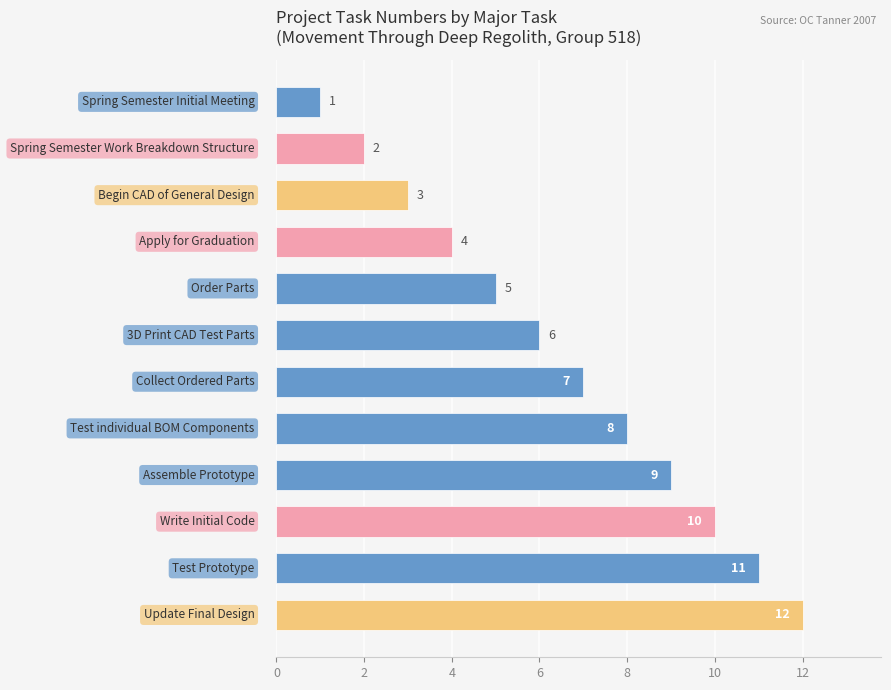

What is the difference between the maximum and second lowest values?

10